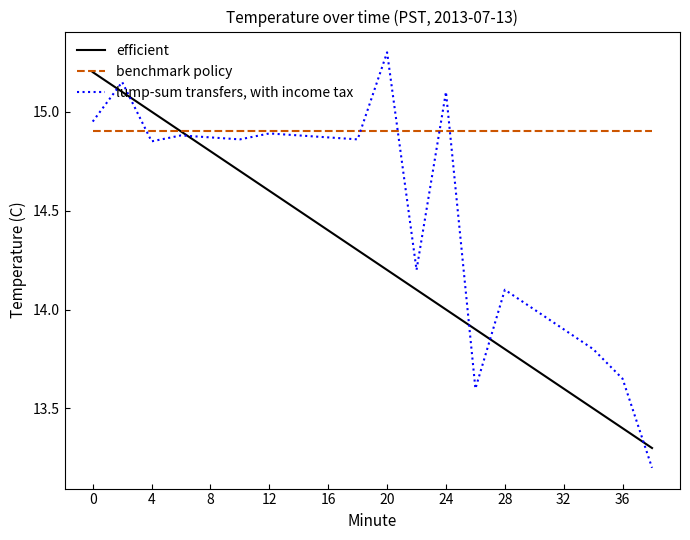

What is the sum of all benchmark policy values?

298.0